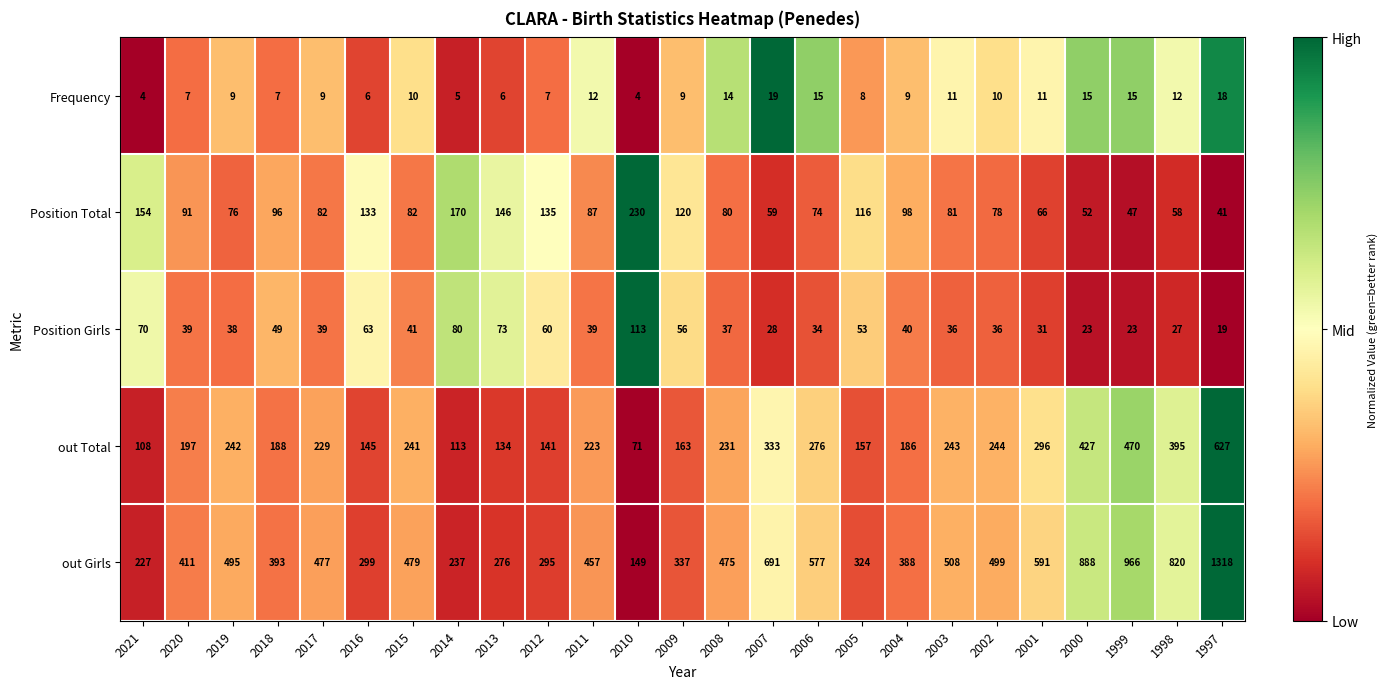

What is the approximate value of out Girls at 1998, to the nearest 10?

820